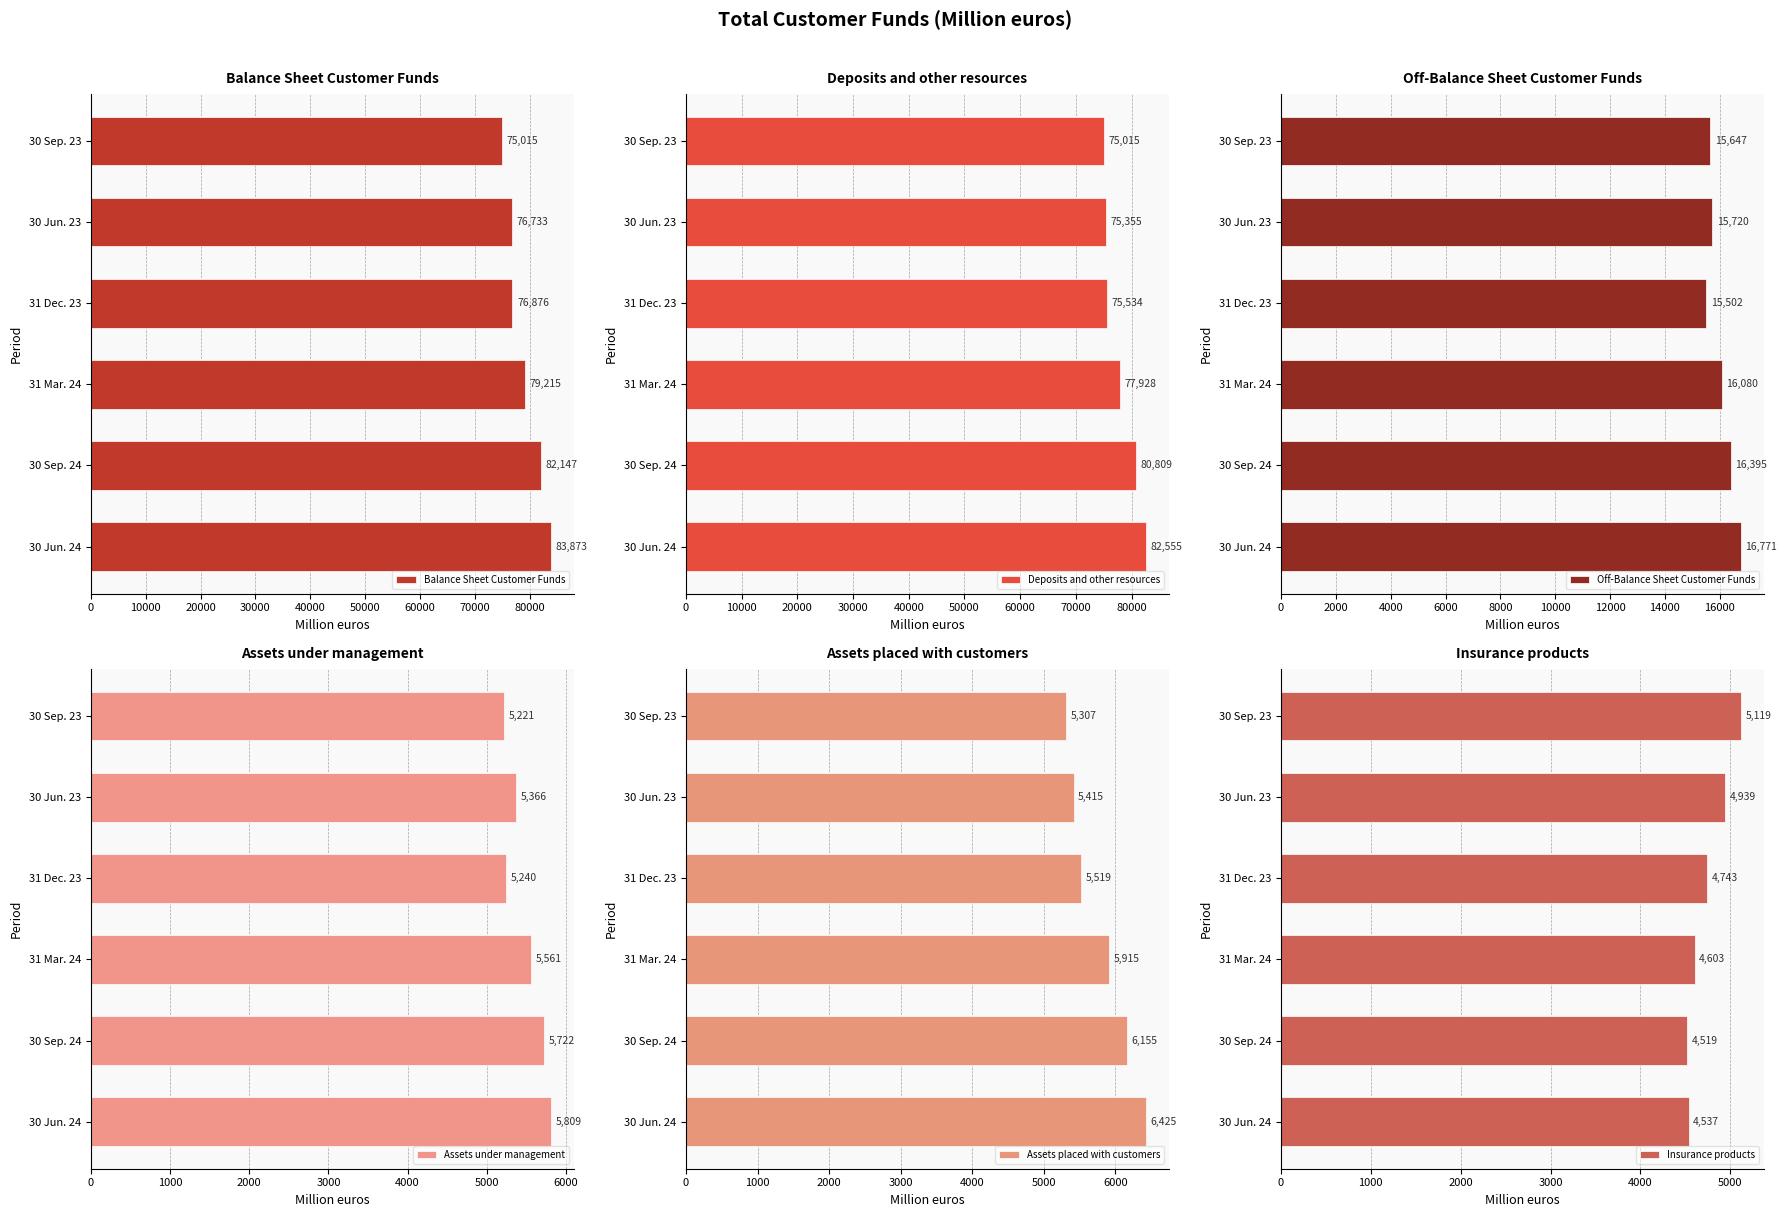

What value does the Balance Sheet Customer Funds series have at 30 Jun. 23?

76733